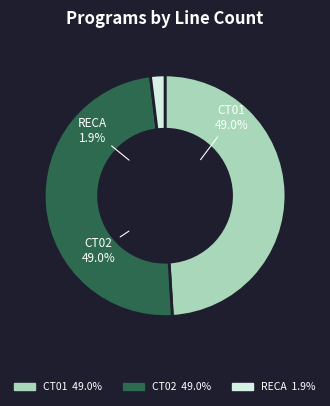

Count the number of slices in the pie.

3